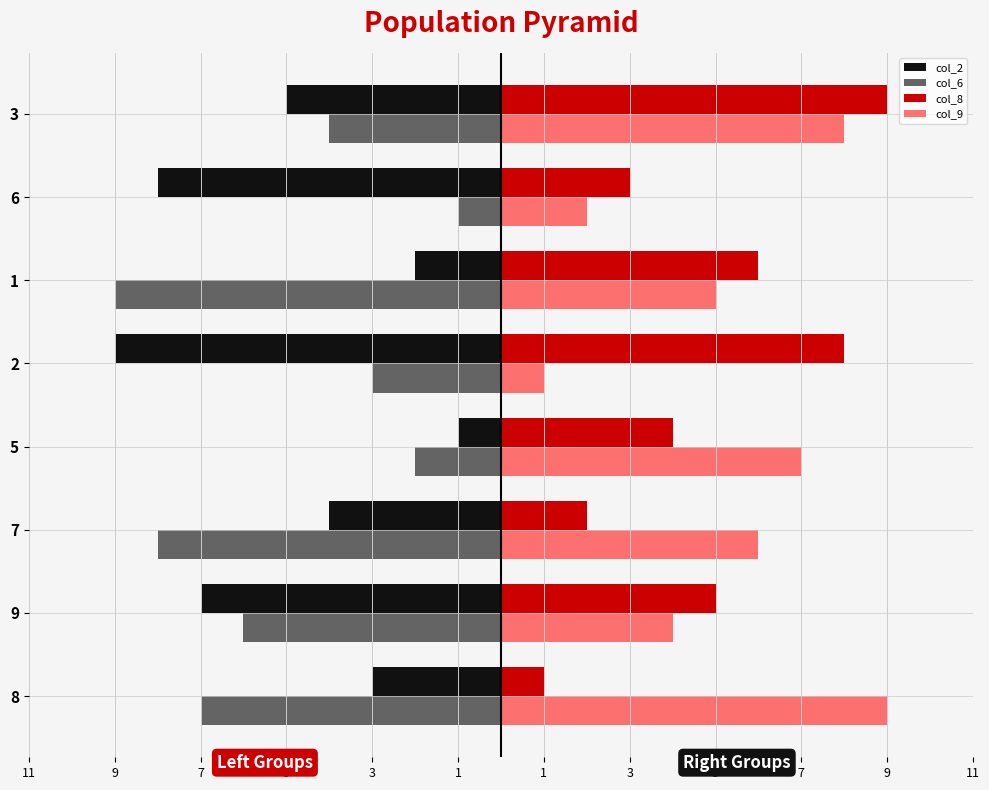

What are all the series names shown in the legend?

col_2, col_6, col_8, col_9